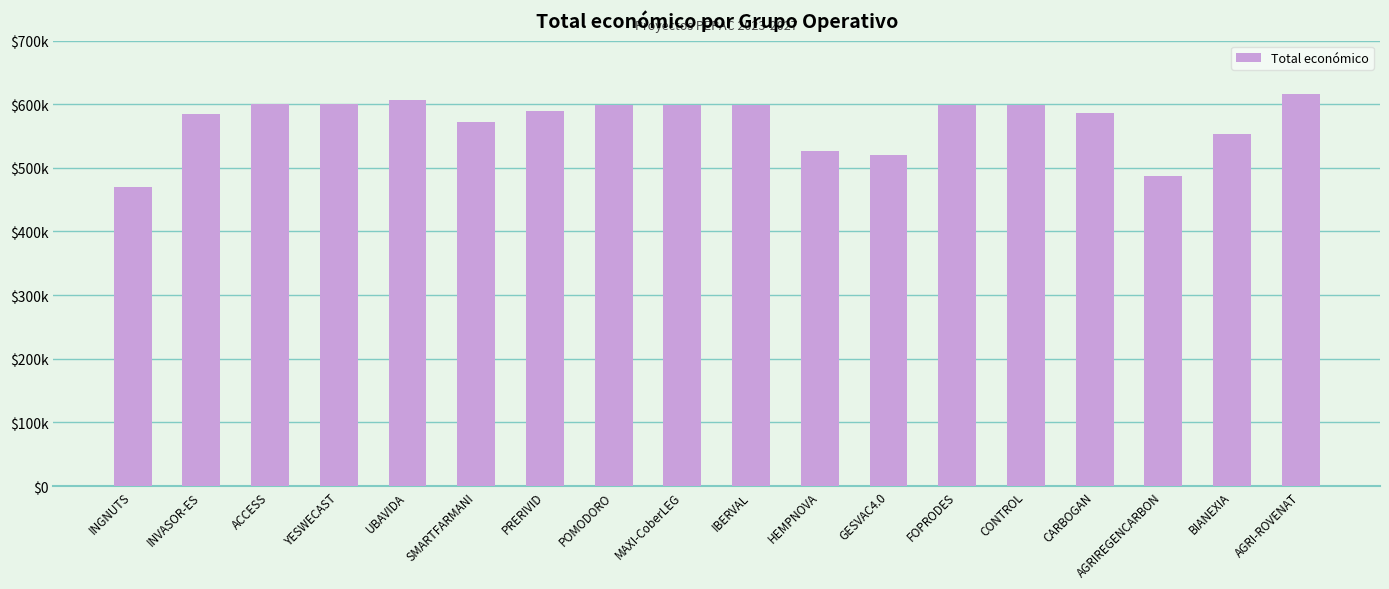

Approximately how many times larger is the value at SMARTFARMANI compared to ACCESS?

1.0